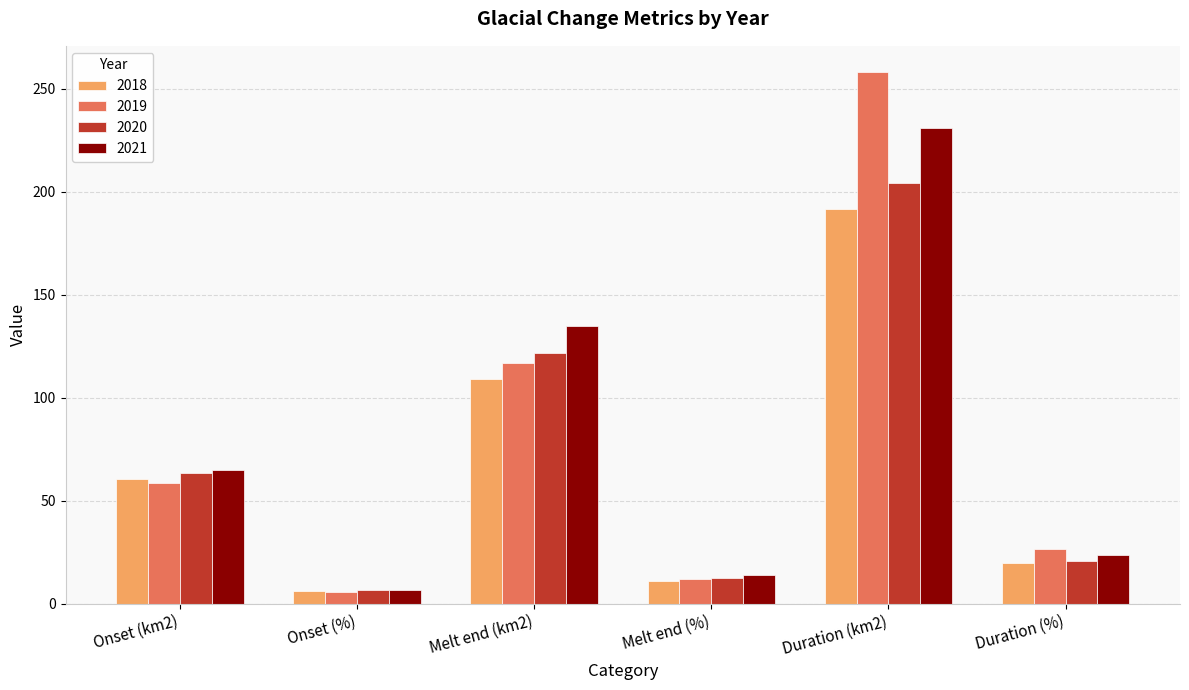

The 2020 series shows 204.1 at Duration (km2). True or false?

True